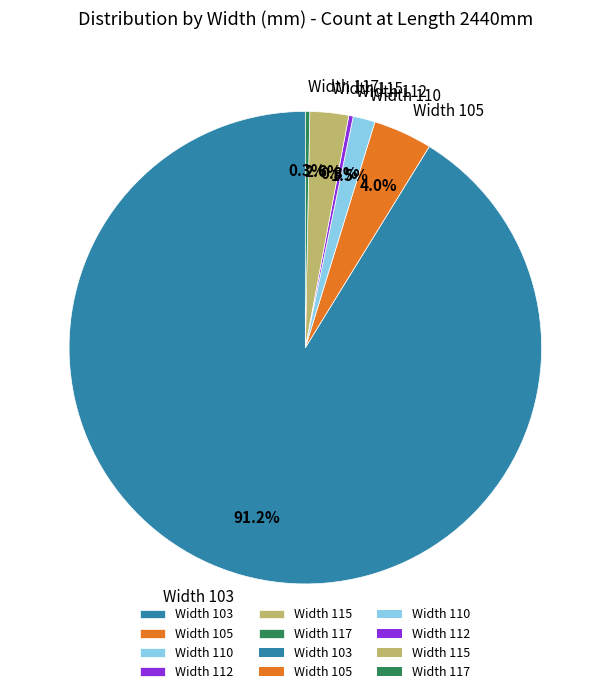

Is the sum of Width 117 and Width 103 greater than half?

Yes